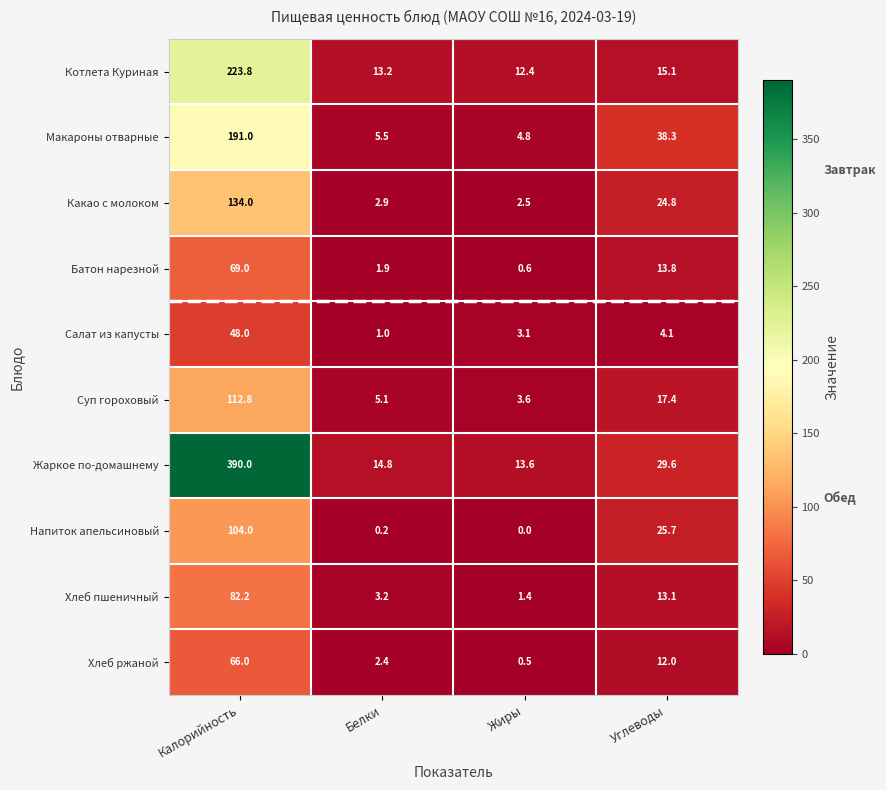

Between Калорийность and Углеводы, which series saw the biggest shift?

Жаркое по-домашнему